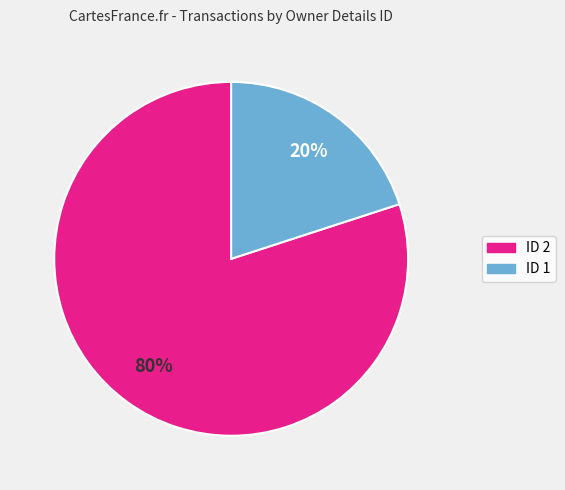

What percentage is the ID 1 slice, to the nearest percent?

20%